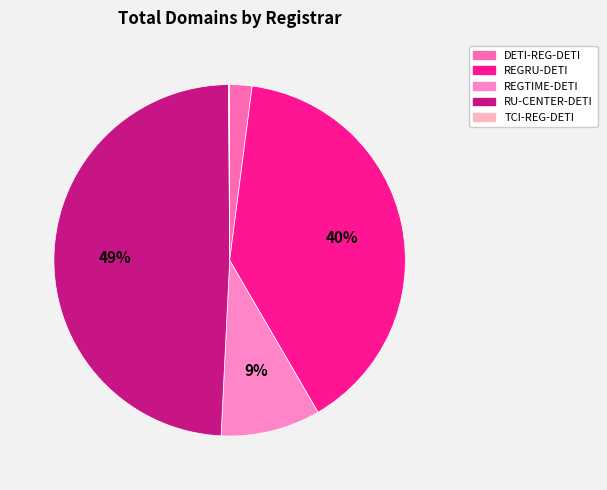

What is the change in value from REGRU-DETI to TCI-REG-DETI?

-405